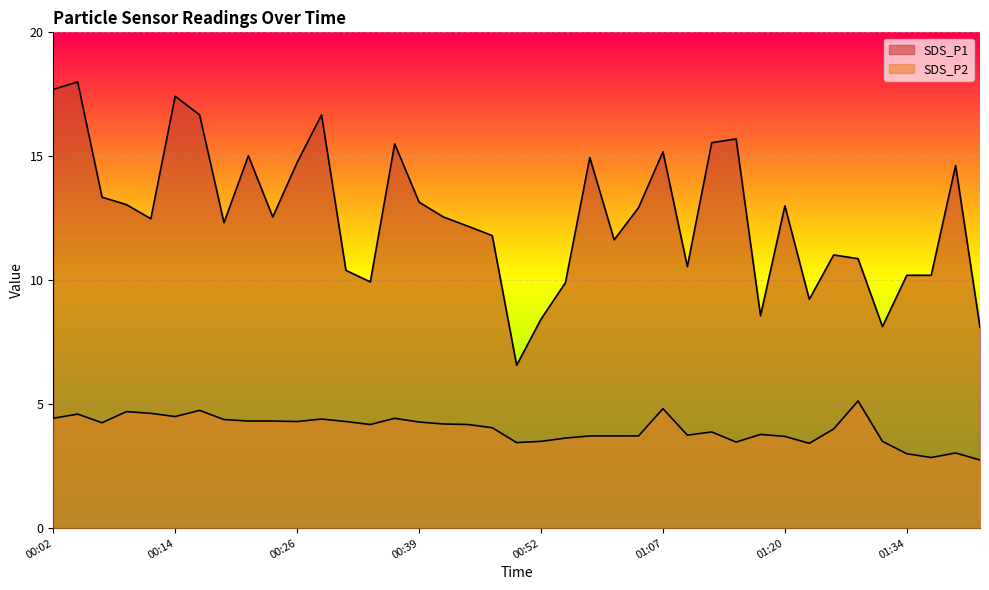

What is the total value across all series at 00:44?

16.4